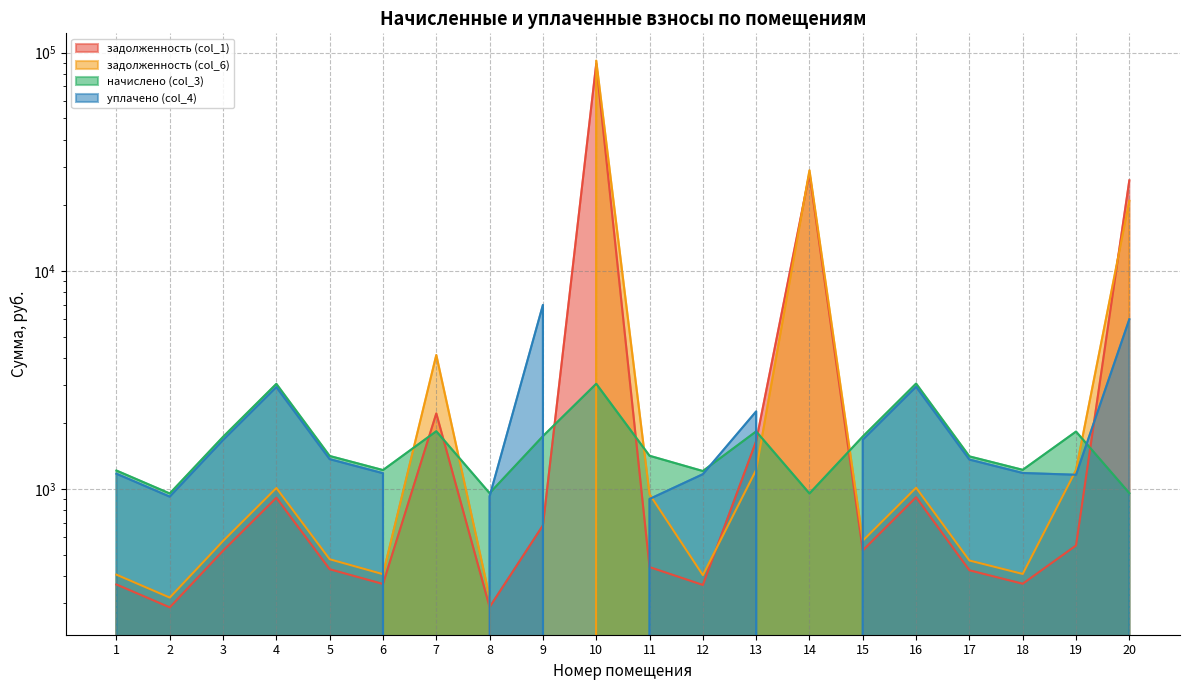

Which series changed the most between 3 and 11?

уплачено (col_4)